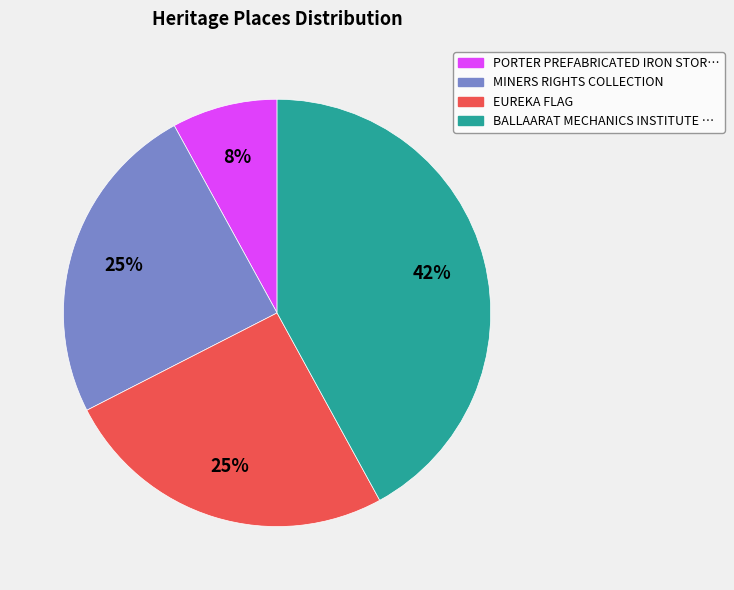

How many slices are in this pie chart?

4